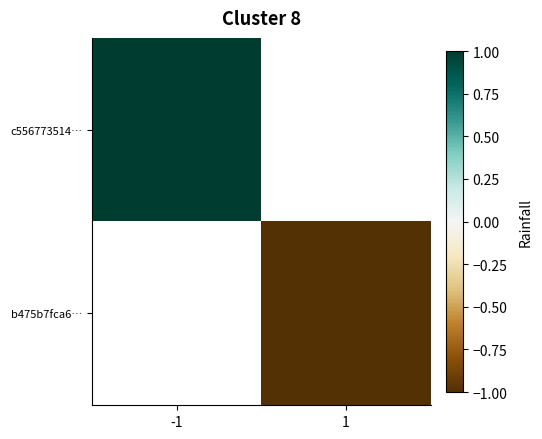

Count the number of data series in this chart.

2